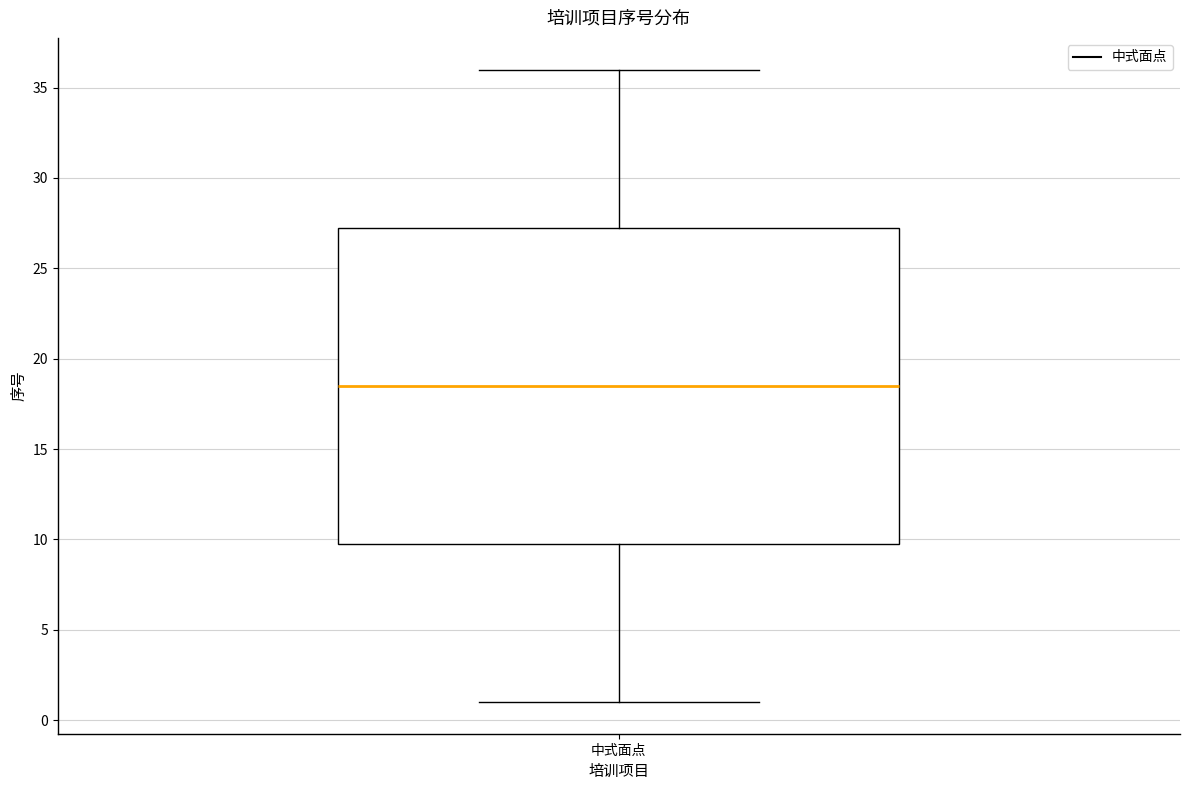

Read this box plot against the y-axis: the position of the median line, the range covered by the box, and the ends of both whiskers. The values are not printed on the chart, so give them approximately, as read against the axis.

median 18.5, box 10.0 to 27.5, whiskers 1.0 to 36.0